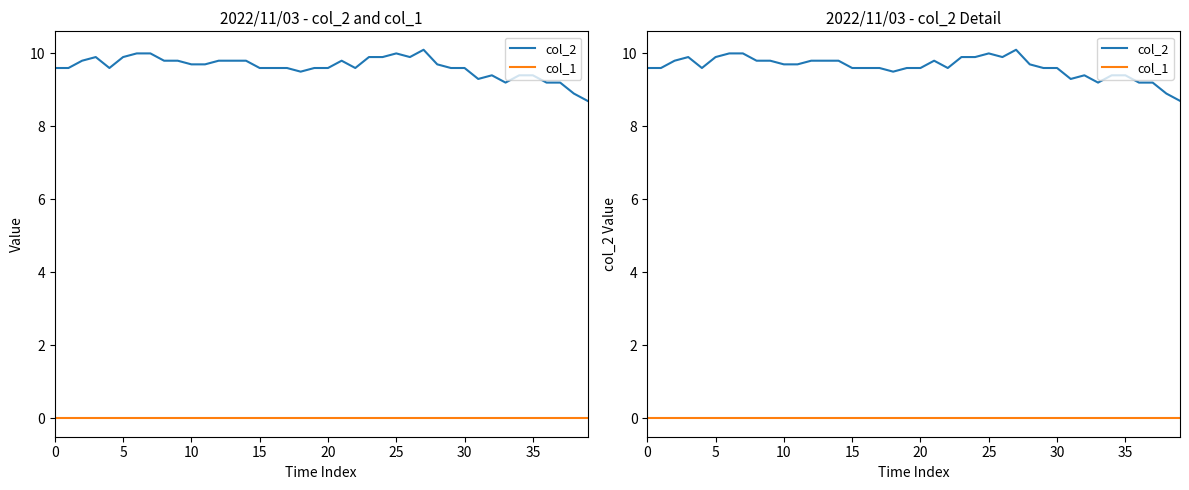

What is the total value across all series at 12?

9.8